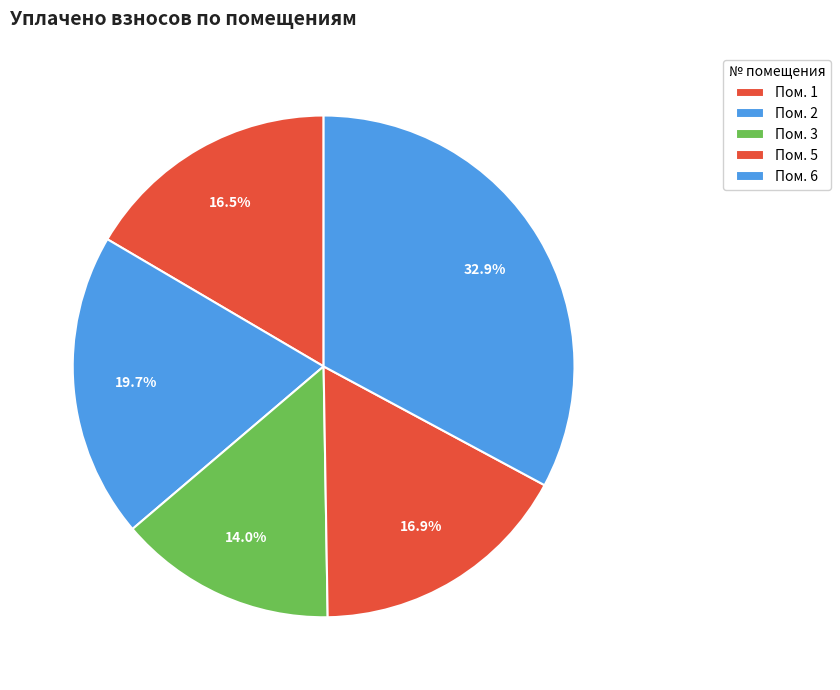

What is the largest slice in the pie chart?

6